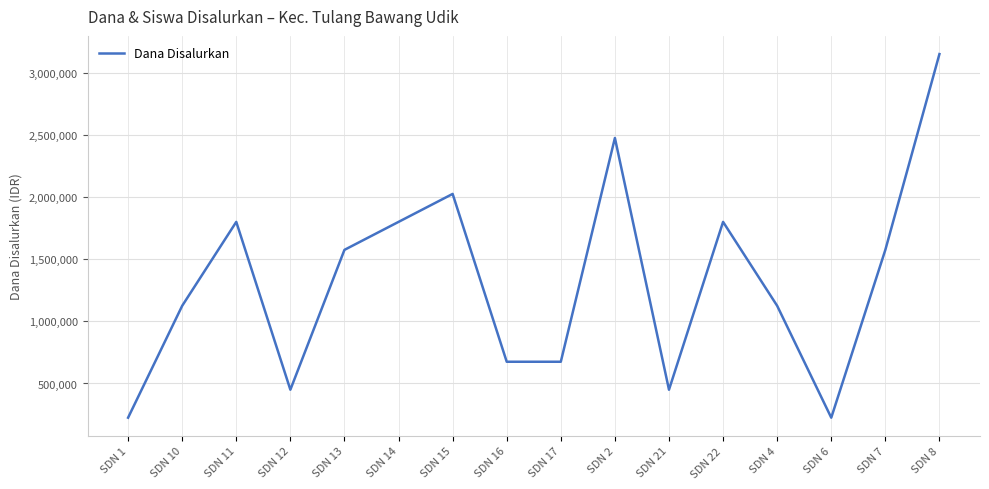

At which label does the data first exceed 1575000?

SDN 11